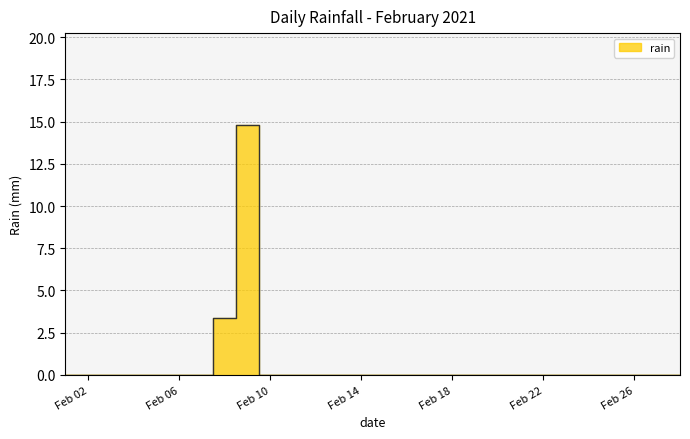

Which has a higher value, 2021-02-19 or 2021-02-07?

2021-02-19